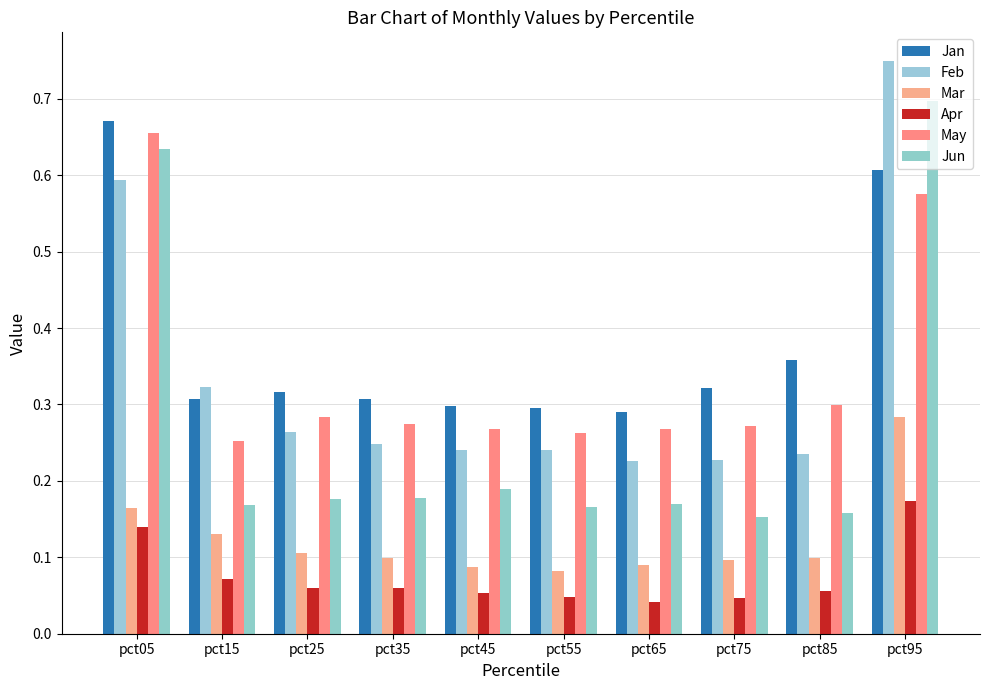

How many bars are there in each group?

6